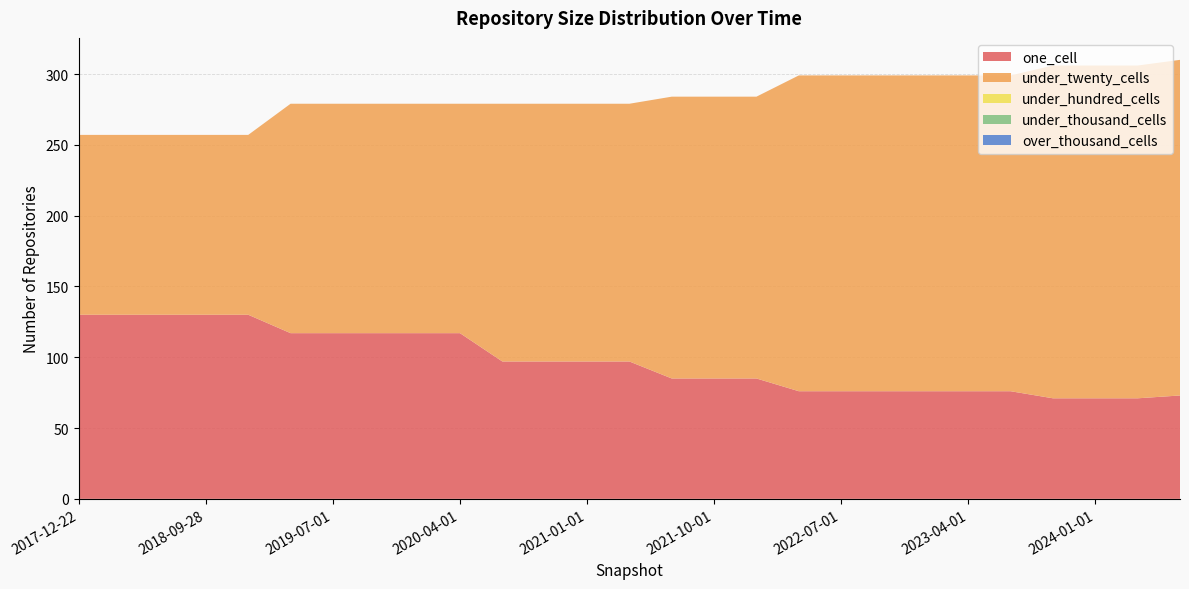

Reading left to right, transcribe all the data shown in this chart.

one_cell: 130	130	130	130	130	117	117	117	117	117	97	97	97	97	85	85	85	76	76	76	76	76	76	71	71	71	73
under_twenty_cells: 127	127	127	127	127	162	162	162	162	162	182	182	182	182	199	199	199	223	223	223	223	223	223	235	235	235	237
under_hundred_cells: 0	0	0	0	0	0	0	0	0	0	0	0	0	0	0	0	0	0	0	0	0	0	0	0	0	0	0
under_thousand_cells: 0	0	0	0	0	0	0	0	0	0	0	0	0	0	0	0	0	0	0	0	0	0	0	0	0	0	0
over_thousand_cells: 0	0	0	0	0	0	0	0	0	0	0	0	0	0	0	0	0	0	0	0	0	0	0	0	0	0	0